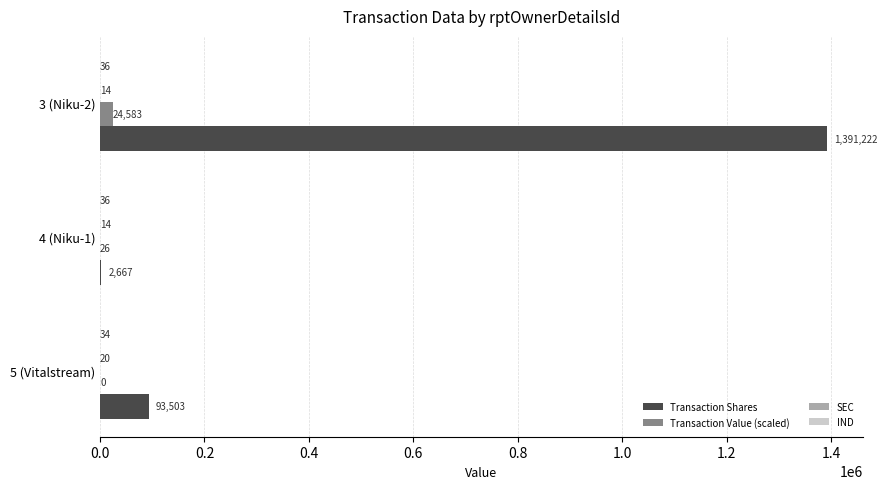

The Transaction Shares series shows 2137253.6 at 3 (Niku-2). True or false?

False